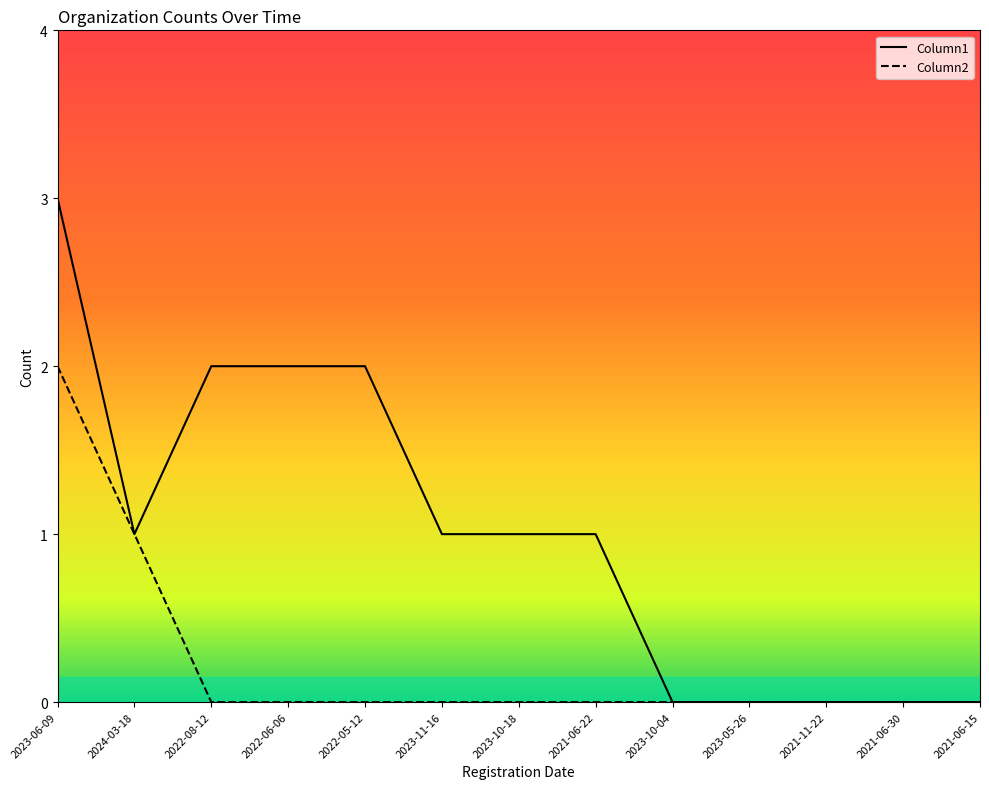

Between 2023-06-09 and 2022-06-06, which series saw the biggest shift?

Column2